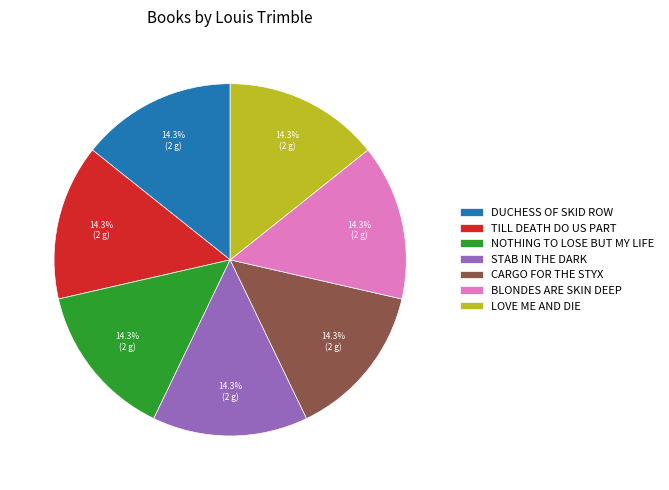

Is there a majority slice in this chart?

No